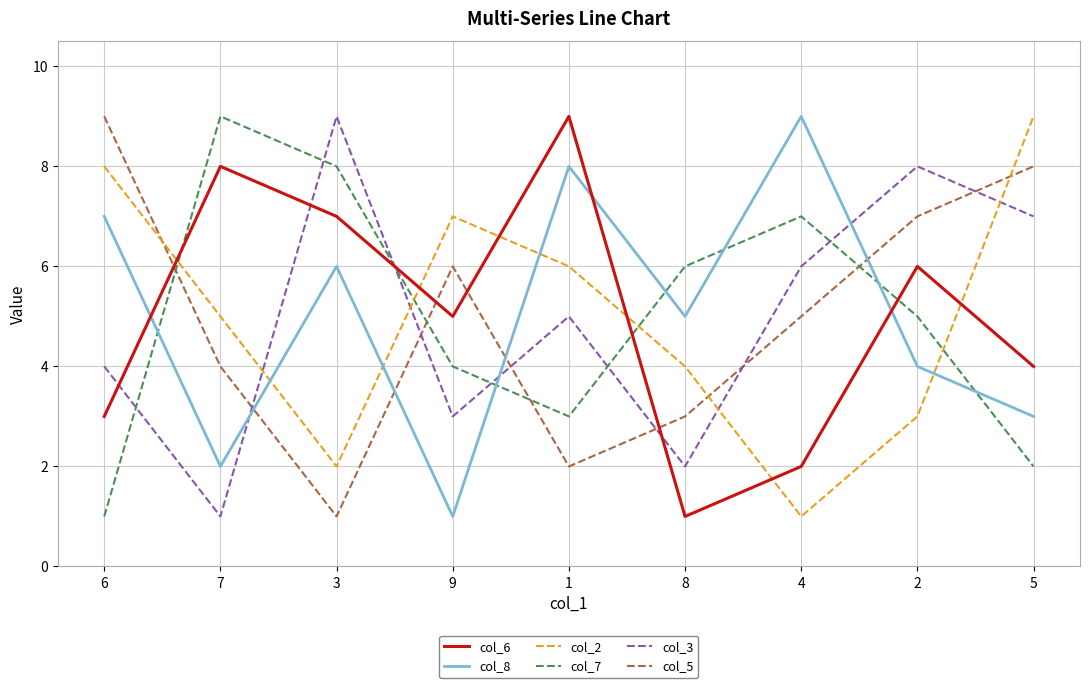

What is the greatest value displayed?

9